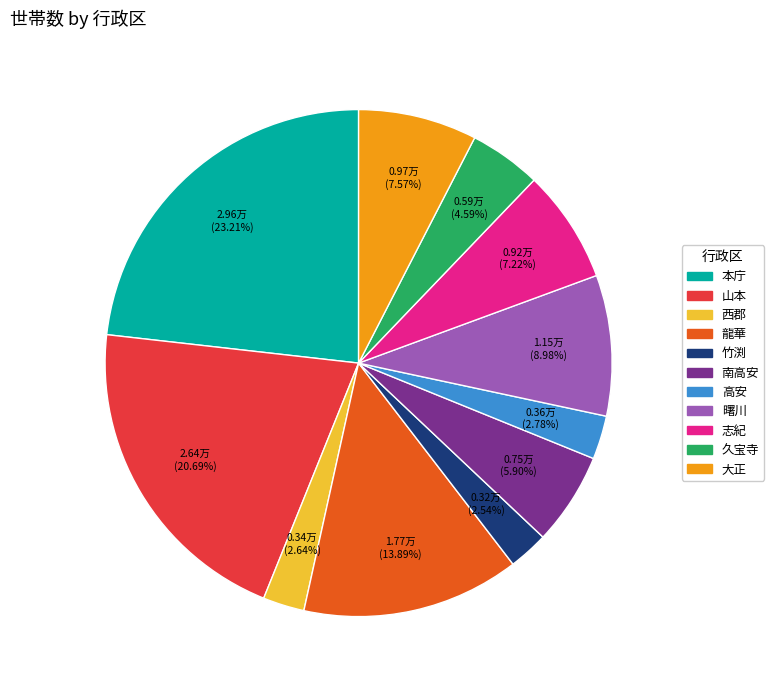

What percentage is NOT represented by 本庁?

76.8%